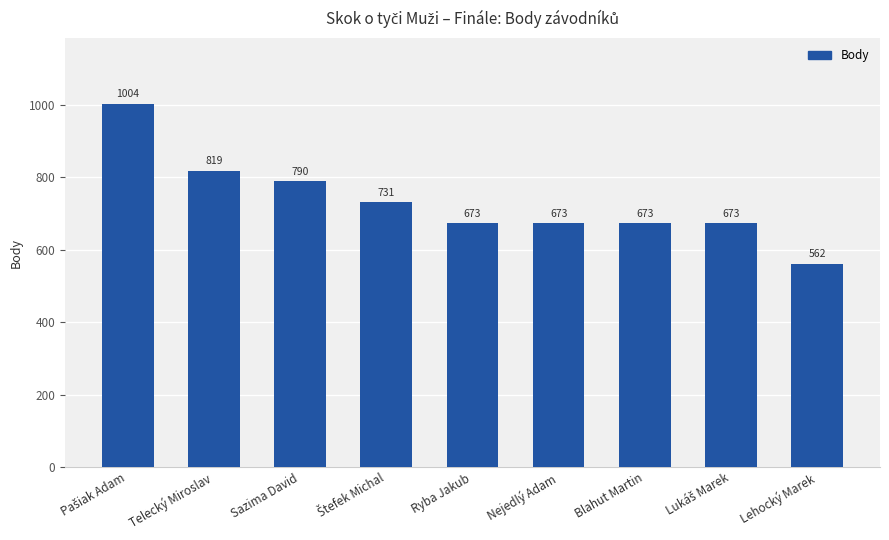

The value at Telecký Miroslav is 166. True or false?

False